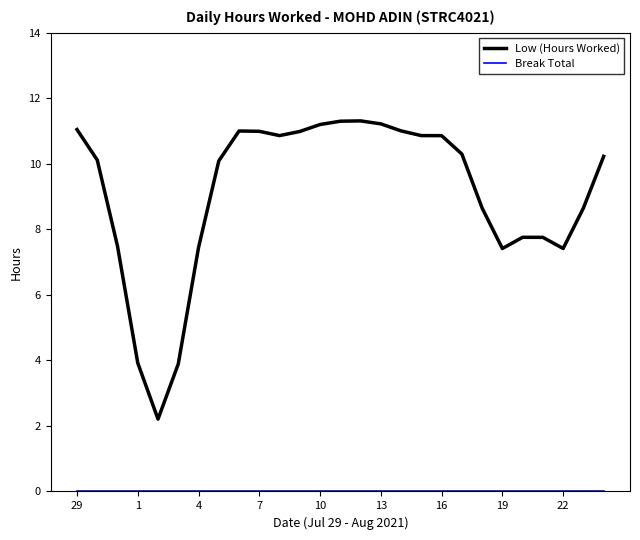

What is the maximum value shown in the chart?

11.3